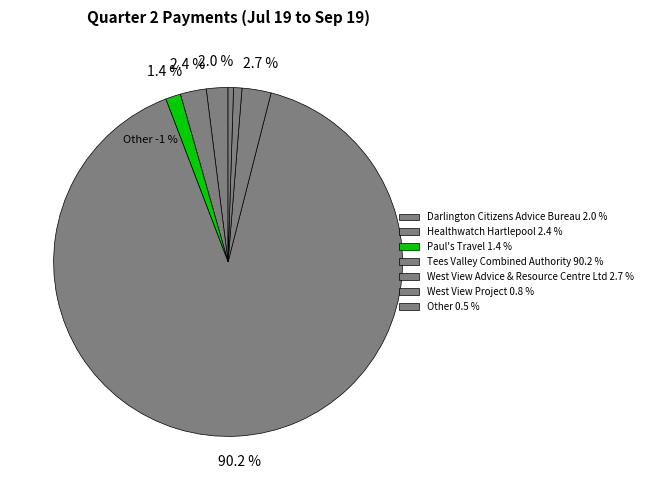

To the nearest percent, what is the difference between the largest and smallest slice percentages?

90%